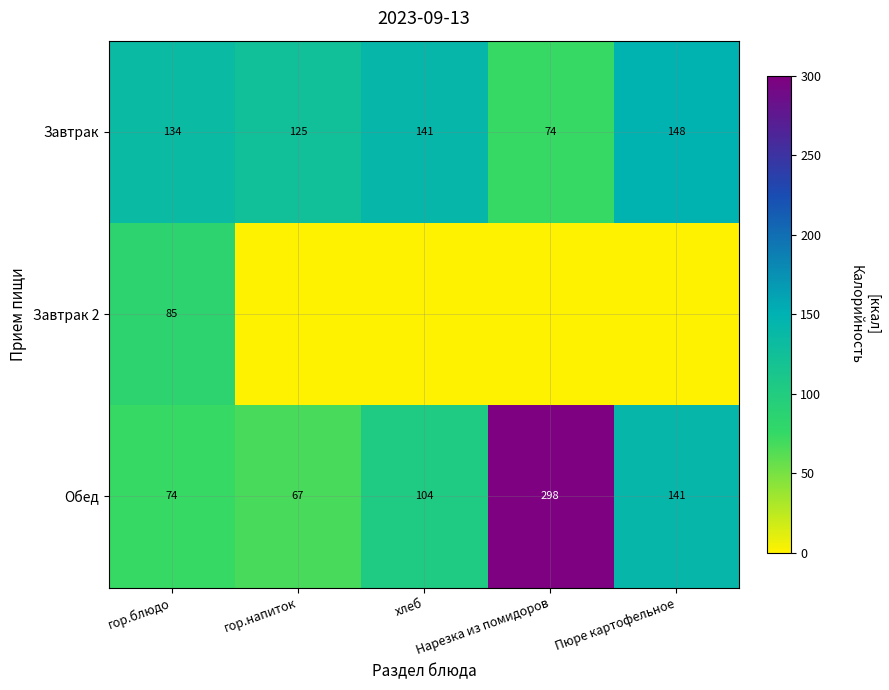

What is the sum of all Завтрак values?

622